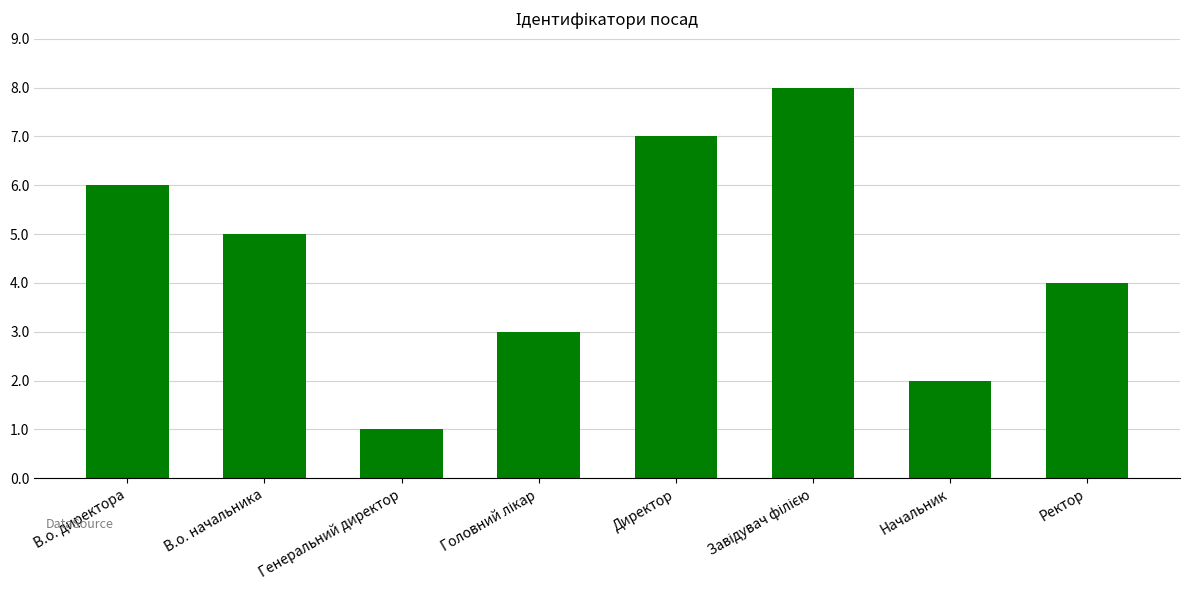

What is the value of the 5th bar from the left?

7